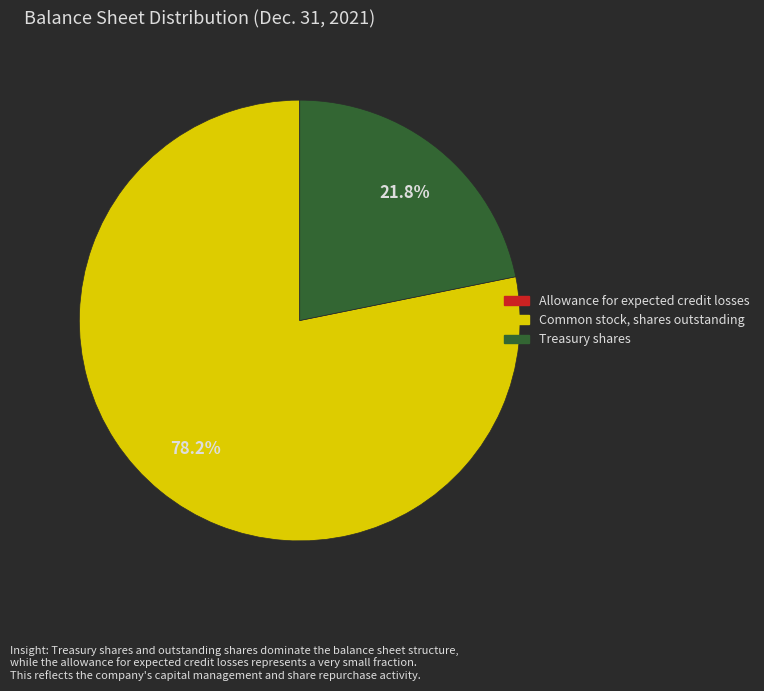

Is Common stock, shares outstanding the majority of the pie?

Yes